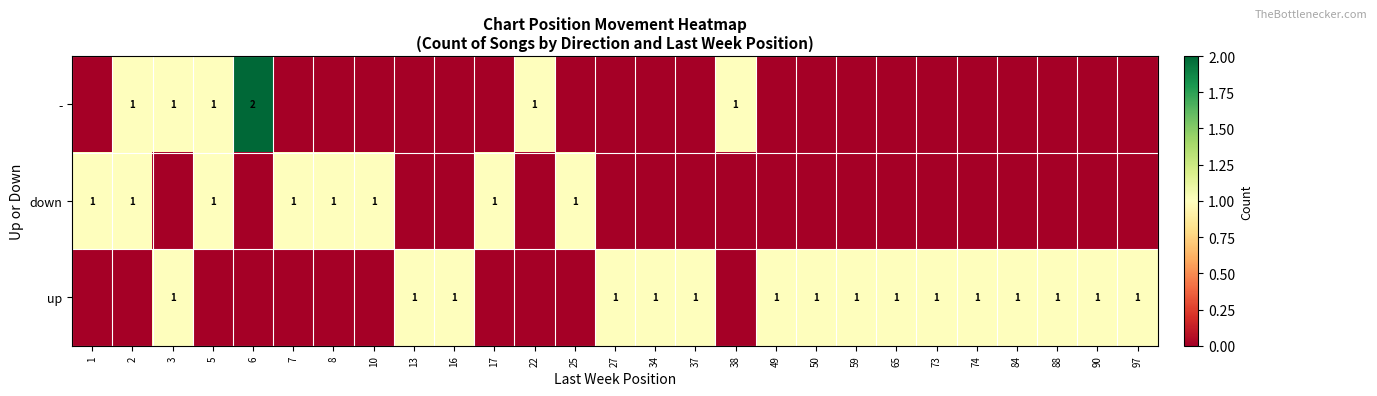

The - series shows 1 at 2. True or false?

True